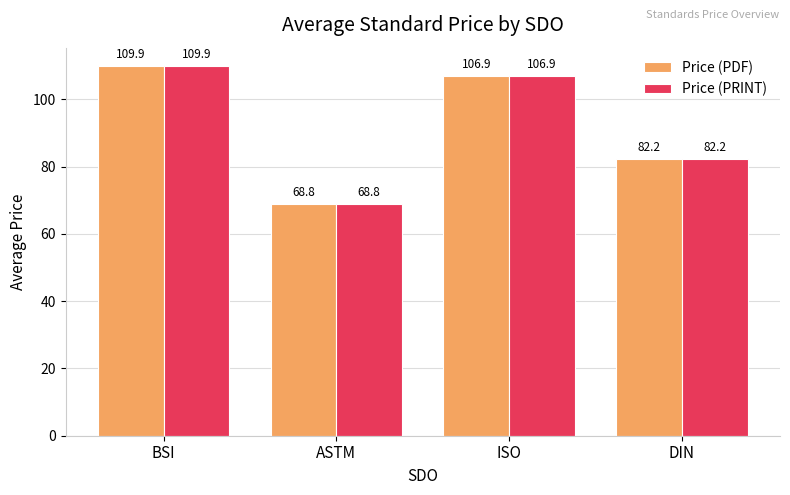

At how many categories does at least one series exceed 79?

3